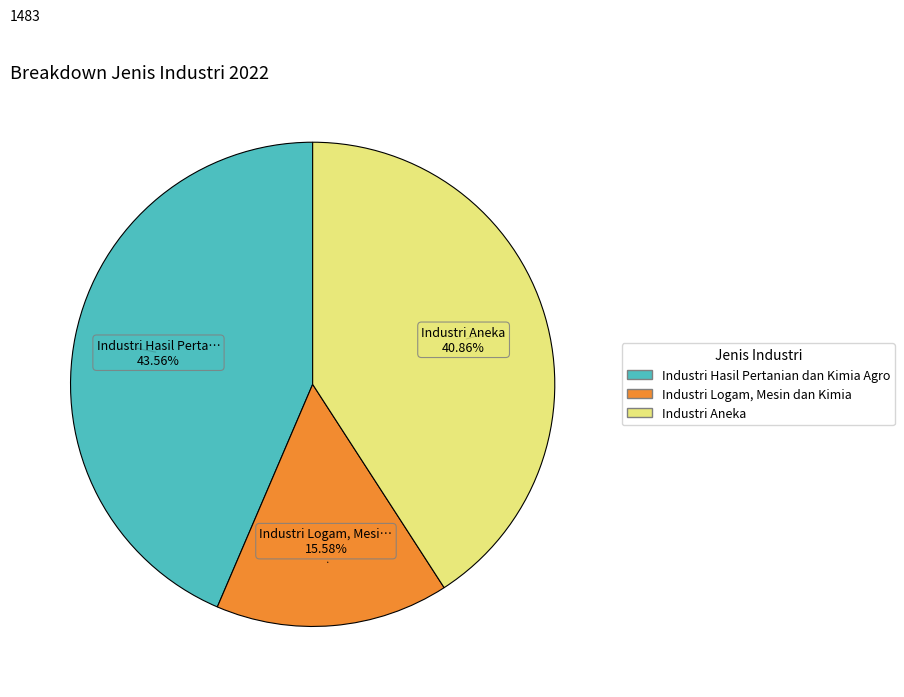

What is the largest slice in the pie chart?

Industri Hasil Pertanian dan Kimia Agro